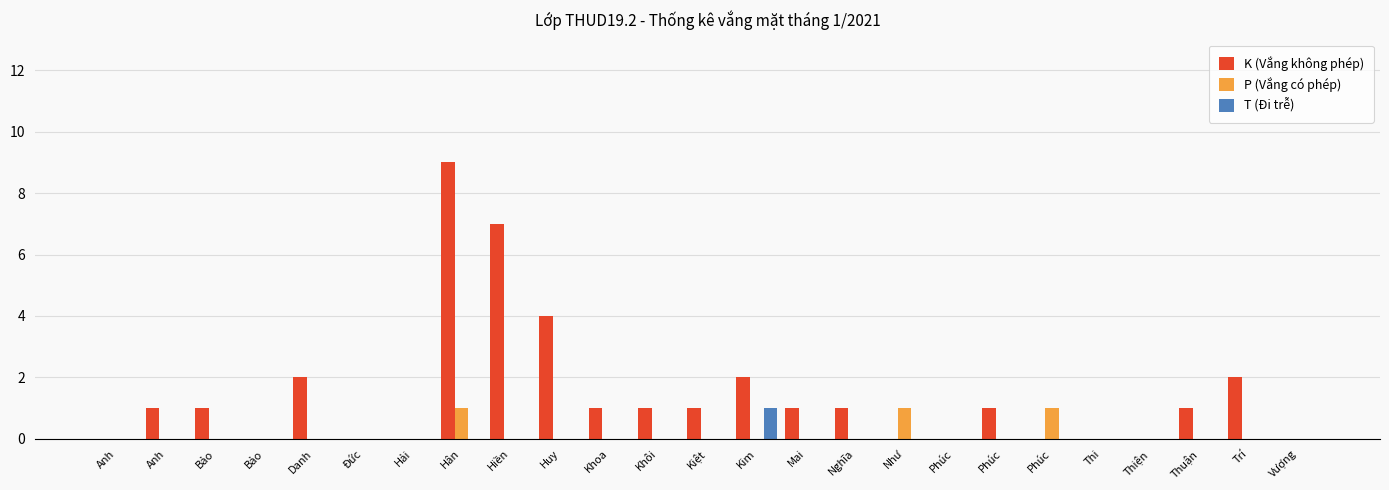

Count the number of categories in the chart.

25